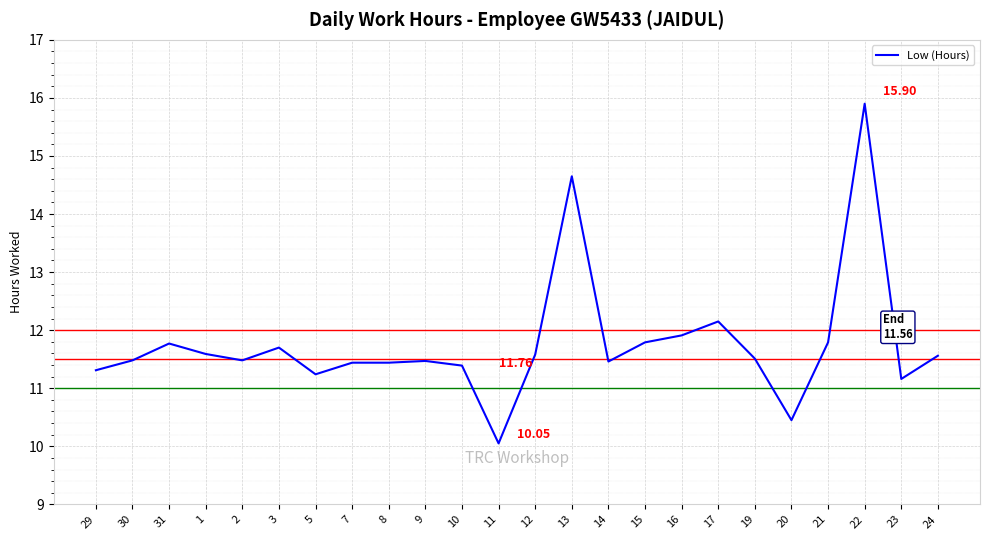

What is the difference between the values at 20 and 17?

1.7